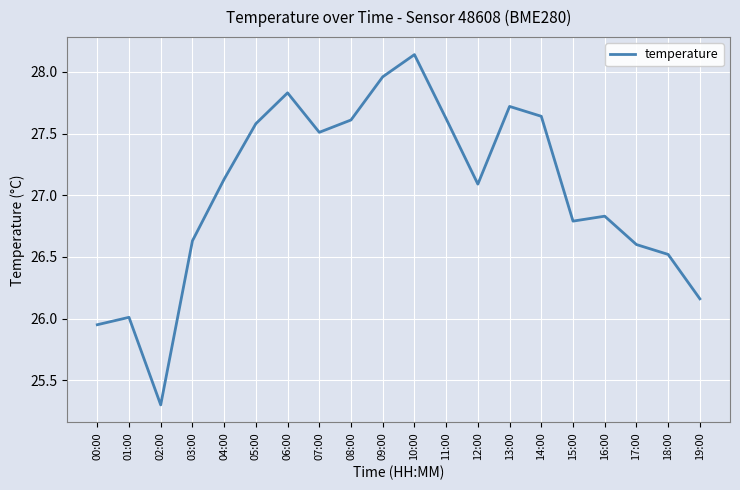

What is the average value?

27.0